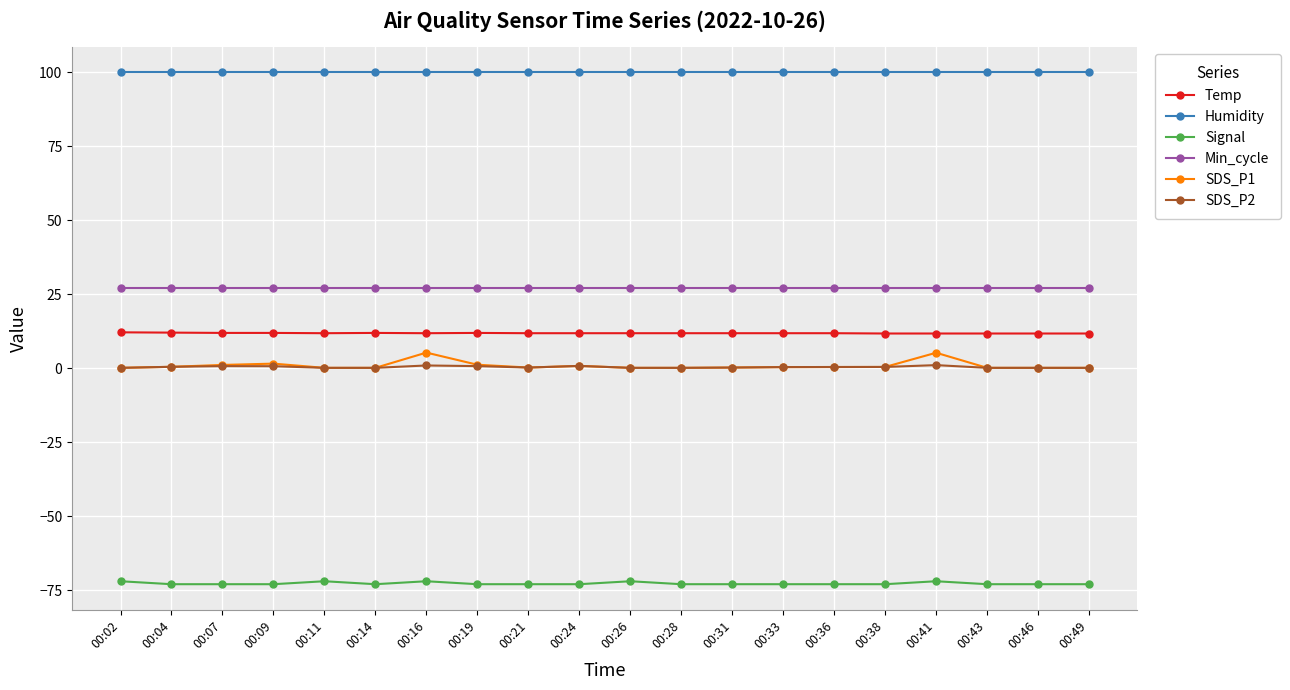

What is the minimum value for Min_cycle?

27.0